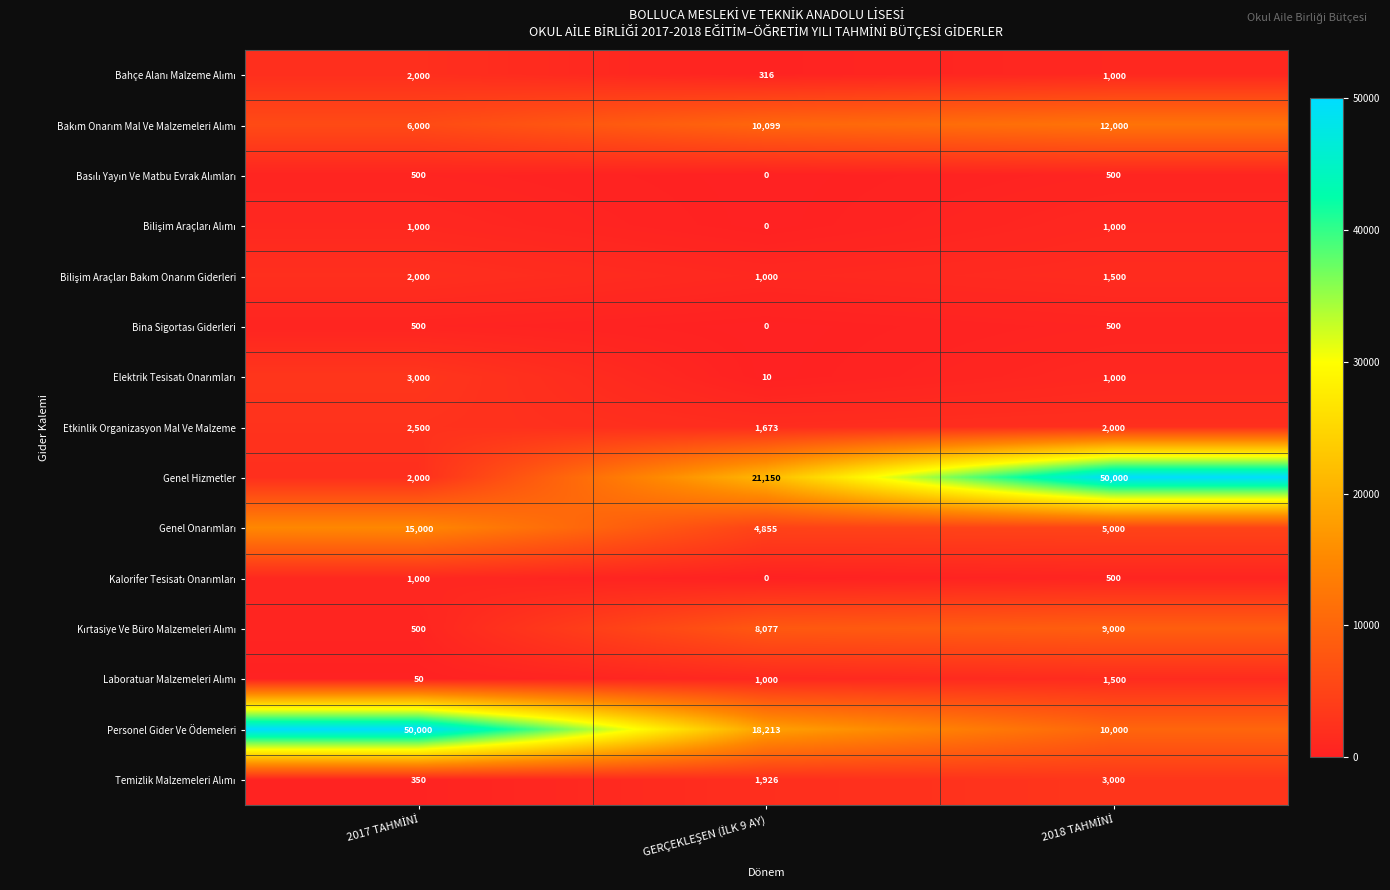

What is the lowest value of the Etkinlik Organizasyon Mal Ve Malzeme series?

1673